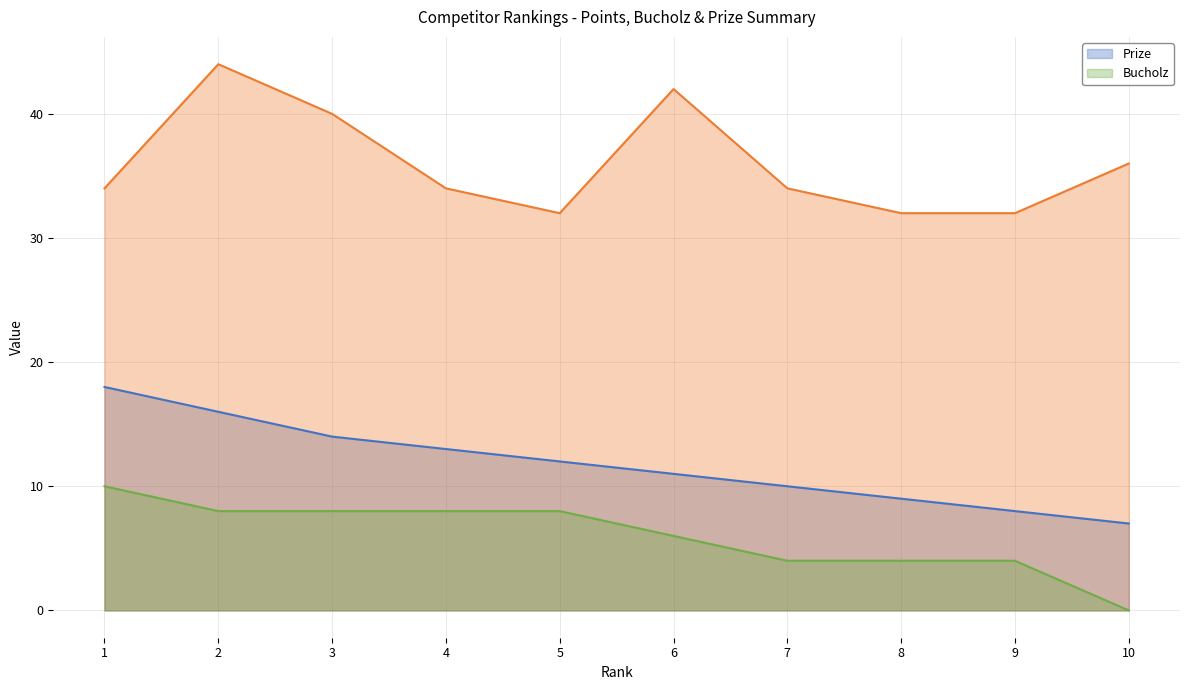

What is the difference between the Prize values at 8 and 1?

9